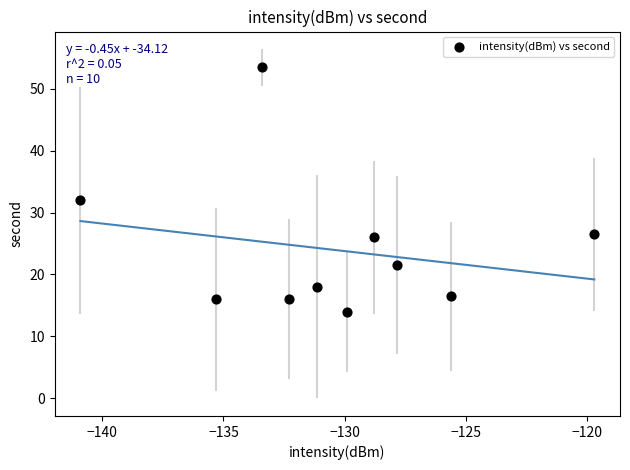

What is the average X value?

-130.5